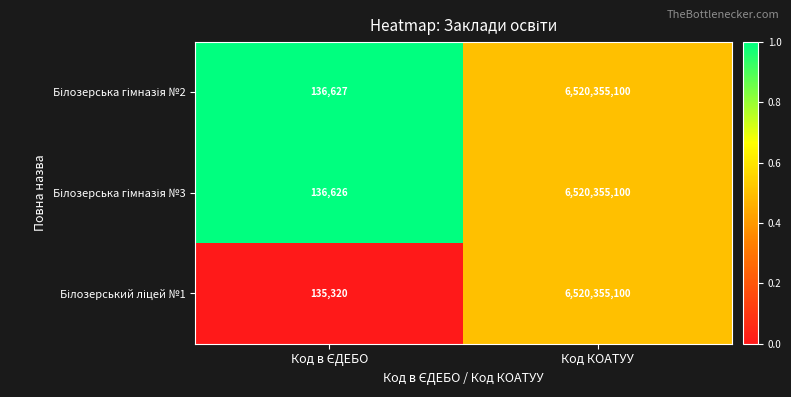

At which category is the sum across all series the highest?

Код КОАТУУ